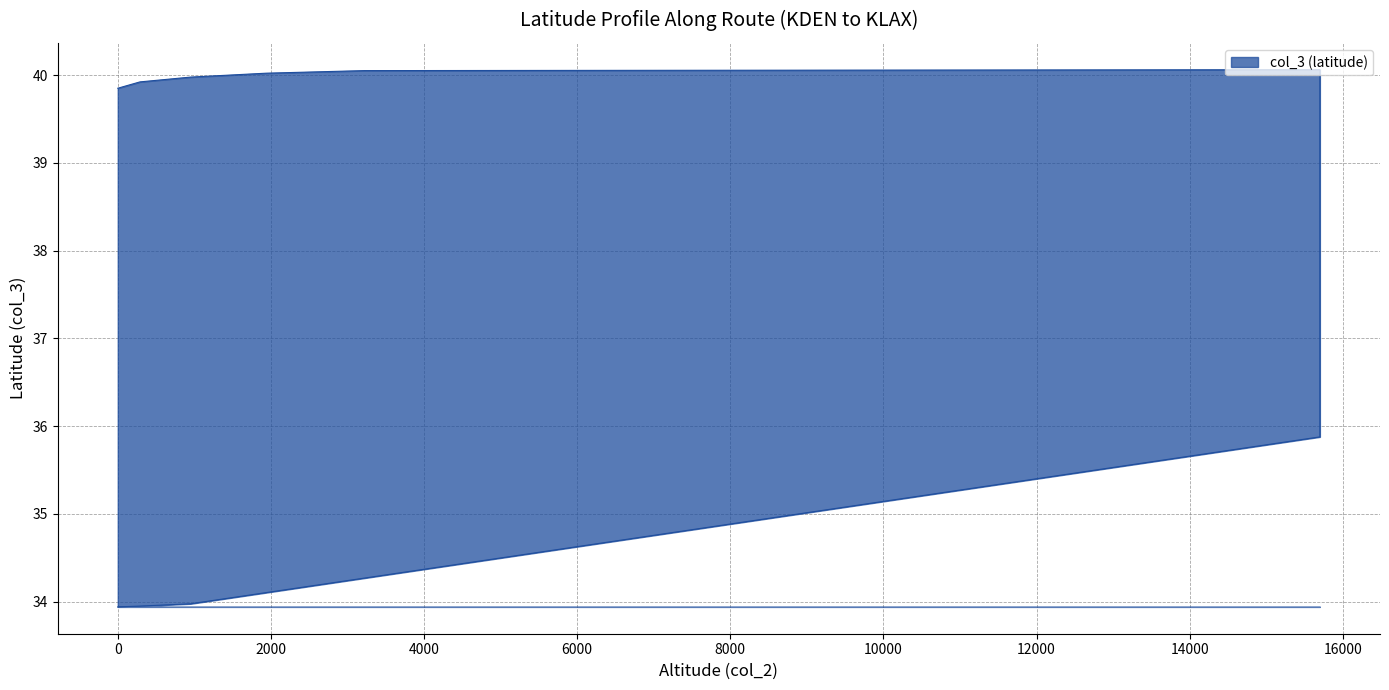

The value at 0 is 49.0. True or false?

False